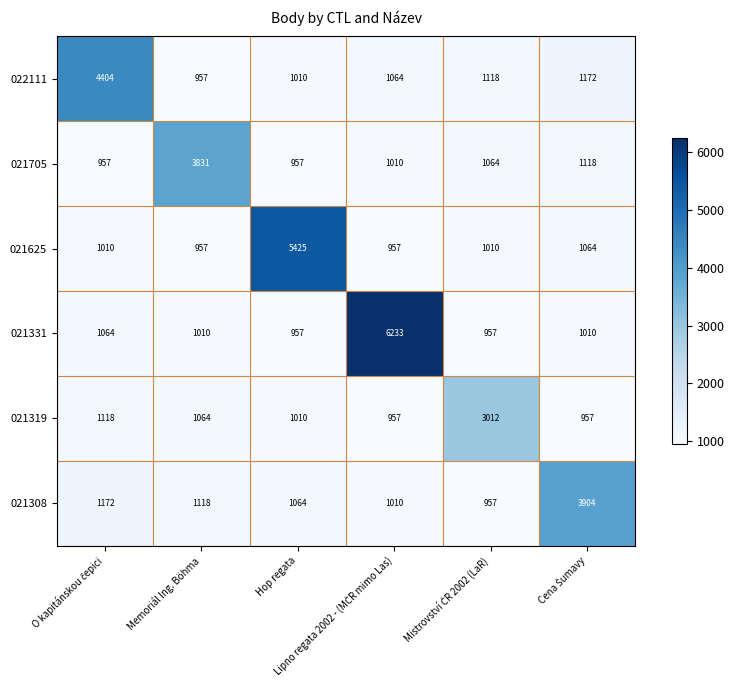

What is the maximum value shown in the chart?

6233